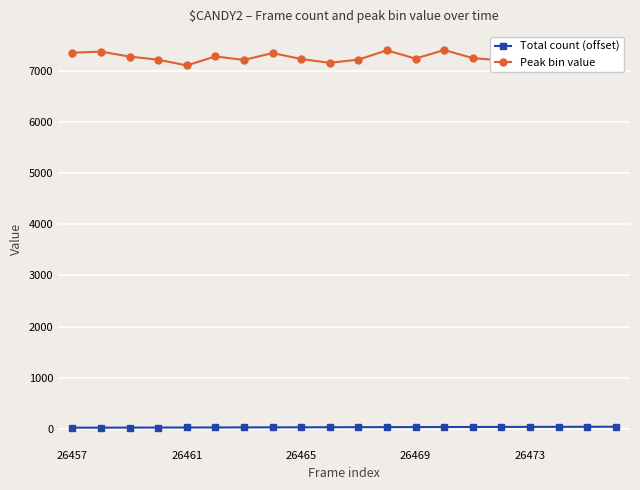

Reading right to left, transcribe all the data shown in this chart.

Total count (offset): 36	35	34	33	32	31	30	29	28	27	26	25	24	23	22	21	20	19	18	17
Peak bin value: 7221	7089	7383	7205	7215	7260	7419	7250	7413	7231	7167	7243	7359	7224	7293	7117	7229	7290	7388	7366